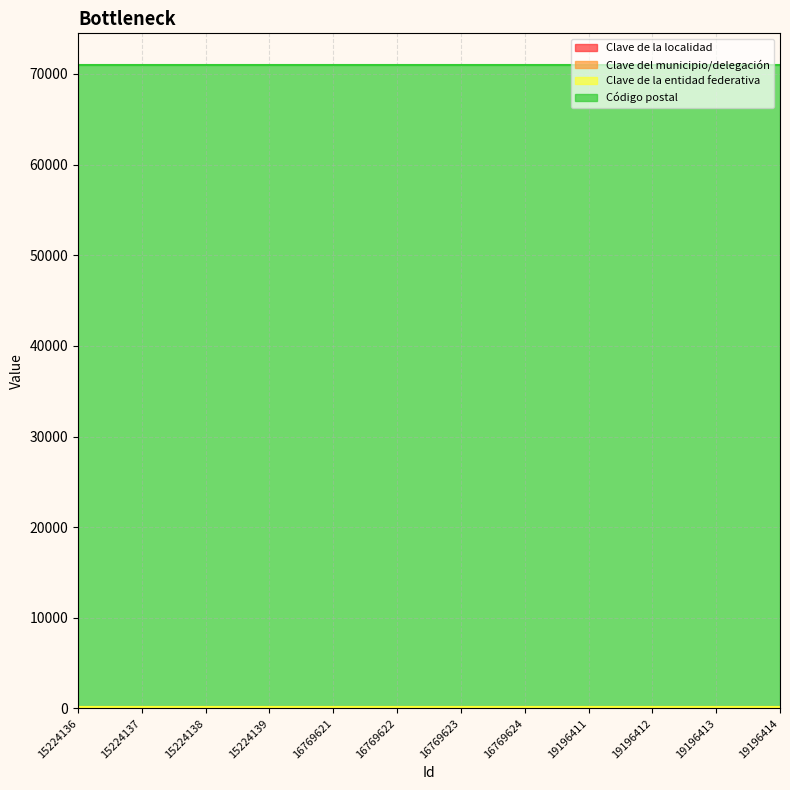

What is the sum of all Clave del municipio/delegación values?

708